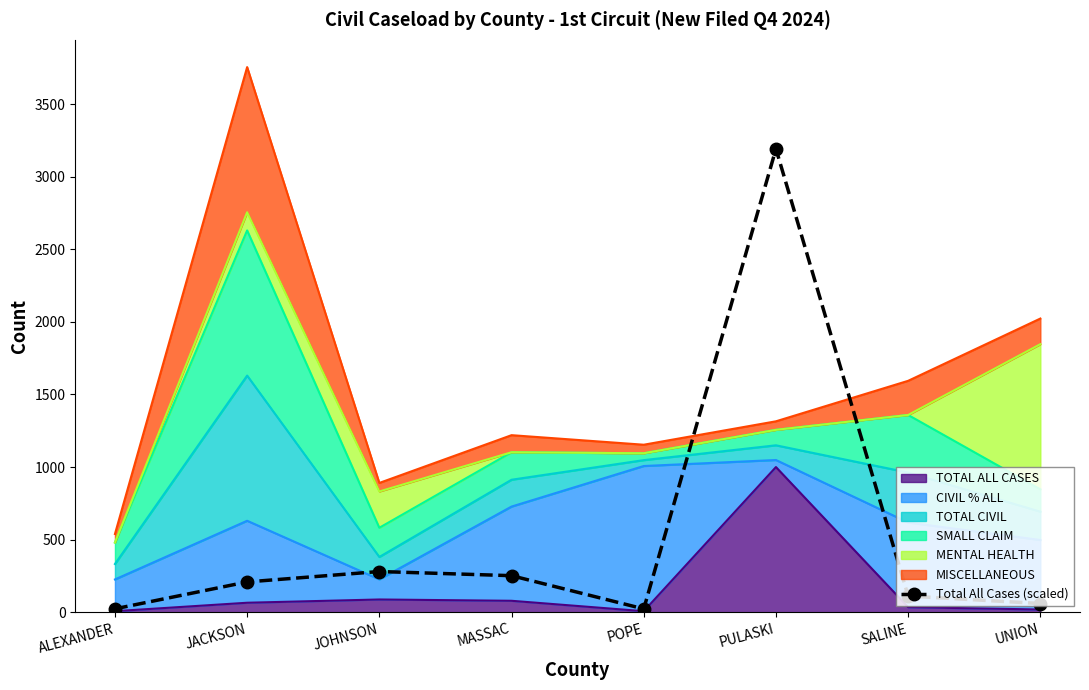

True or false: there are more than 1 points higher than both neighbors.

True